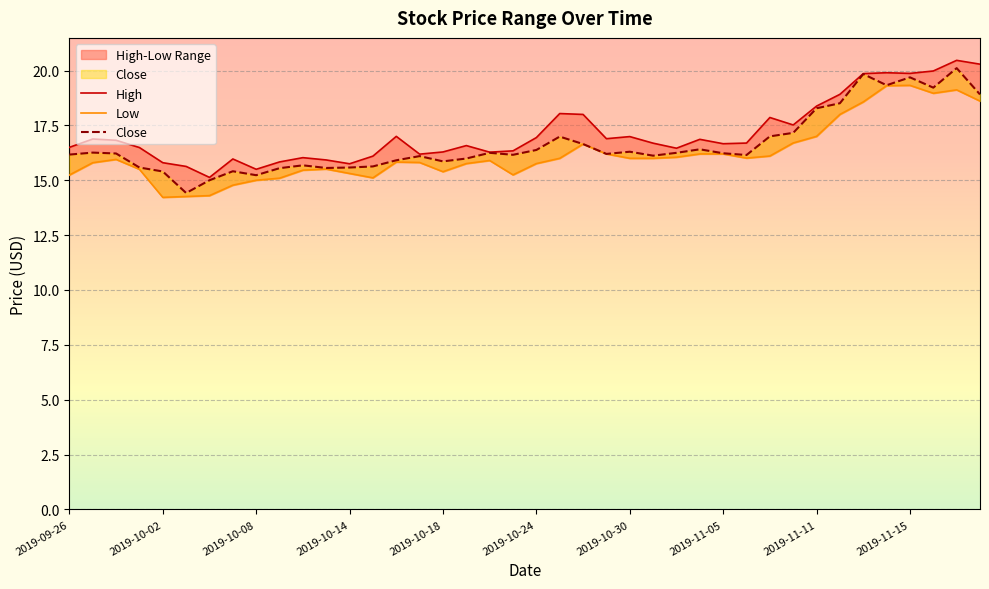

List the labels in order of Low value, largest first.

36, 35, 38, 37, 39, 34, 33, 32, 31, 22, 23, 27, 28, 30, 26, 29, 21, 24, 25, 2019-10-08, 18, 14, 15, 2019-10-02, 17, 20, 11, 2019-10-14, 10, 16, 12, 19, 2019-09-26, 13, 2019-11-15, 2019-11-11, 2019-11-05, 2019-10-30, 2019-10-24, 2019-10-18